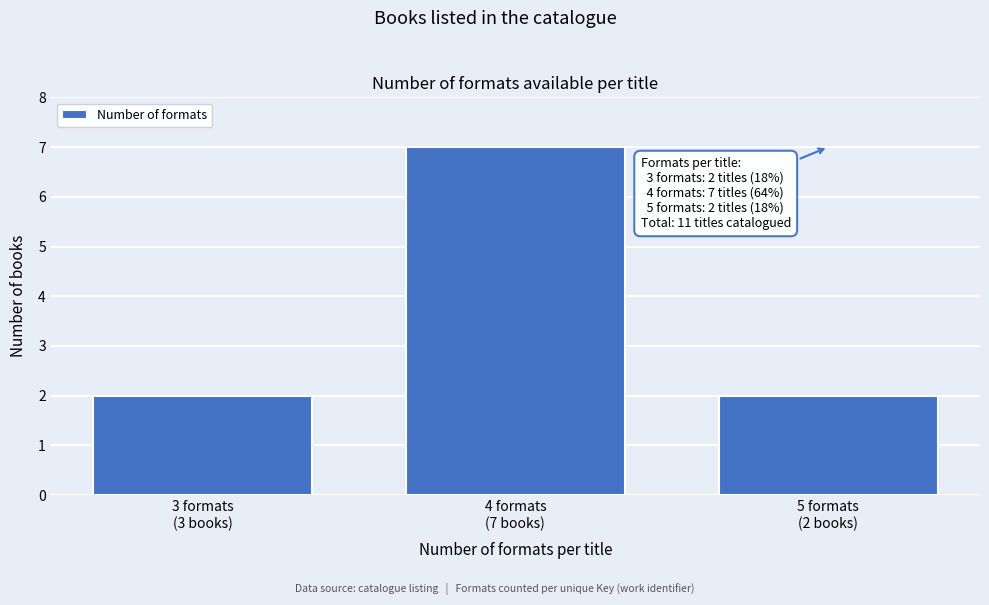

Reading right to left, extract all data points from this chart.

2	7	2